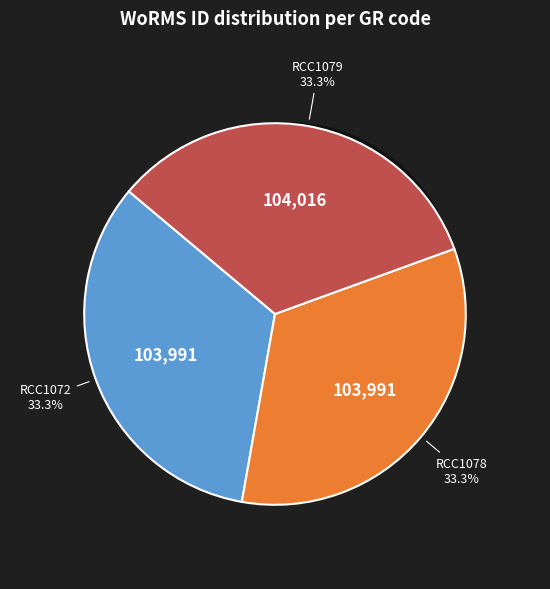

Between RCC1078 and RCC1079, which is larger?

RCC1079